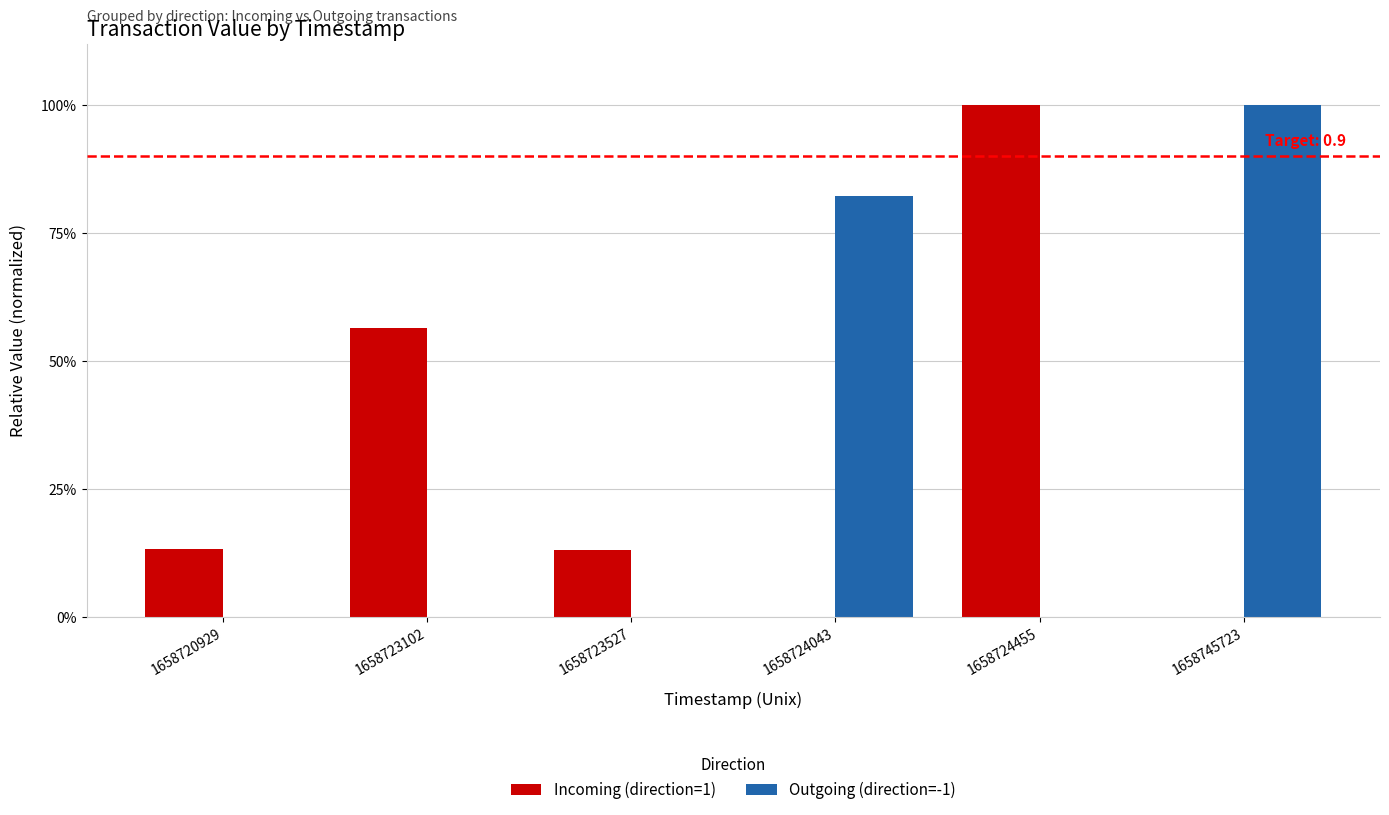

Reading right to left, what are all the values shown in this chart?

Incoming (direction=1): 0.0	1.0	0.0	0.1	0.6	0.1
Outgoing (direction=-1): 1.0	0.0	0.8	0.0	0.0	0.0